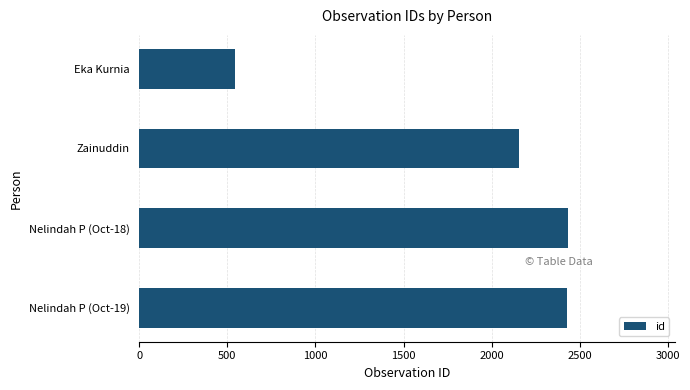

How many values are below 2428?

2